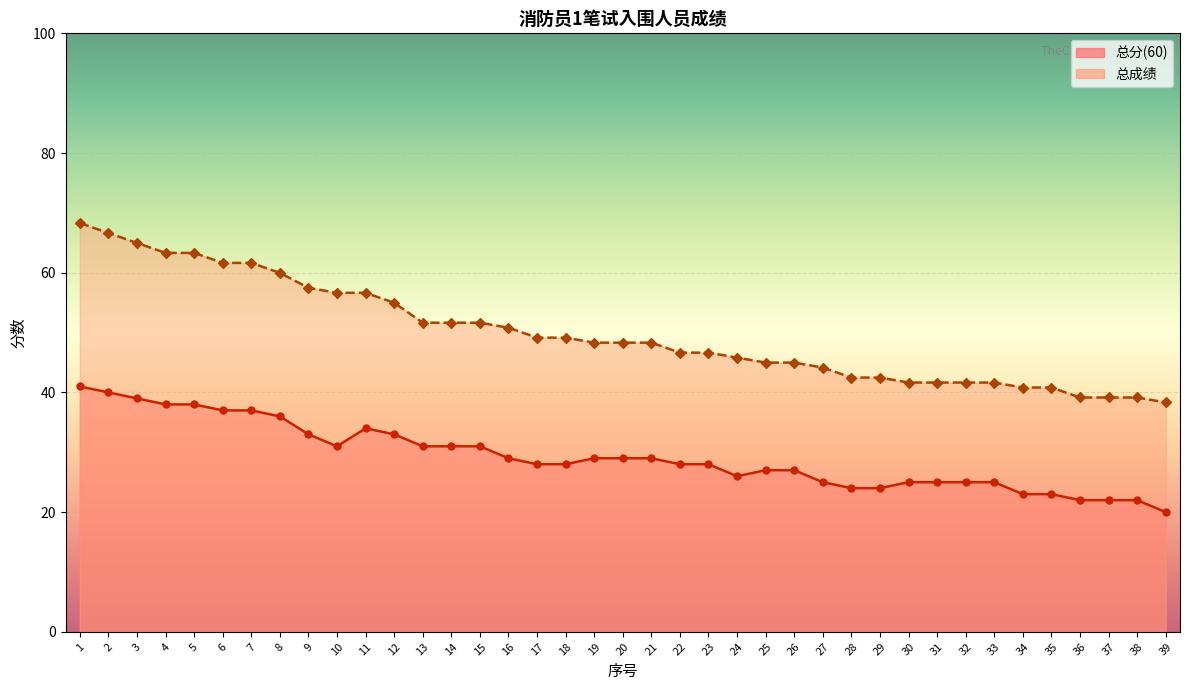

Which series contains the lowest Y value?

总分(60)